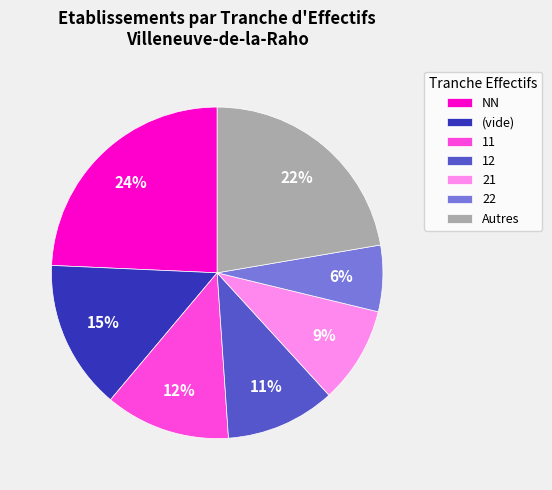

How many segments does this pie chart have?

7